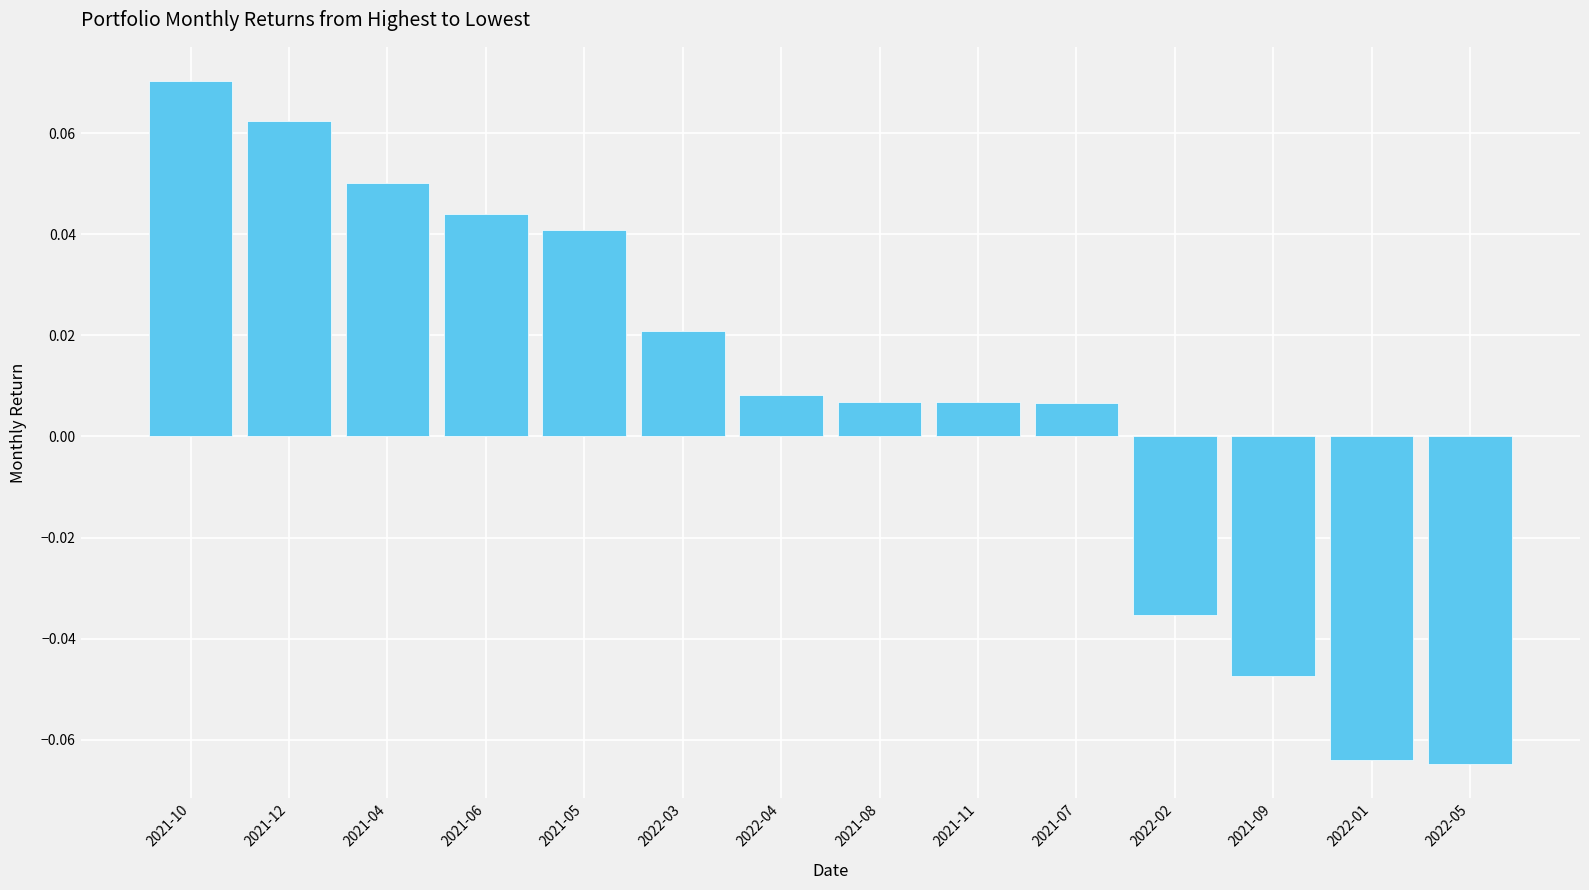

Where does the data first go above 0?

2021-10